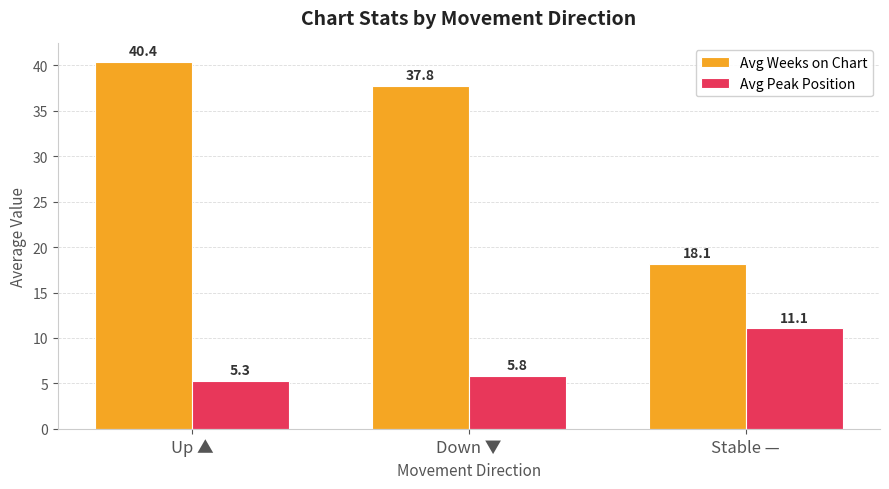

What is the difference between the highest and lowest values at Down ▼?

31.9